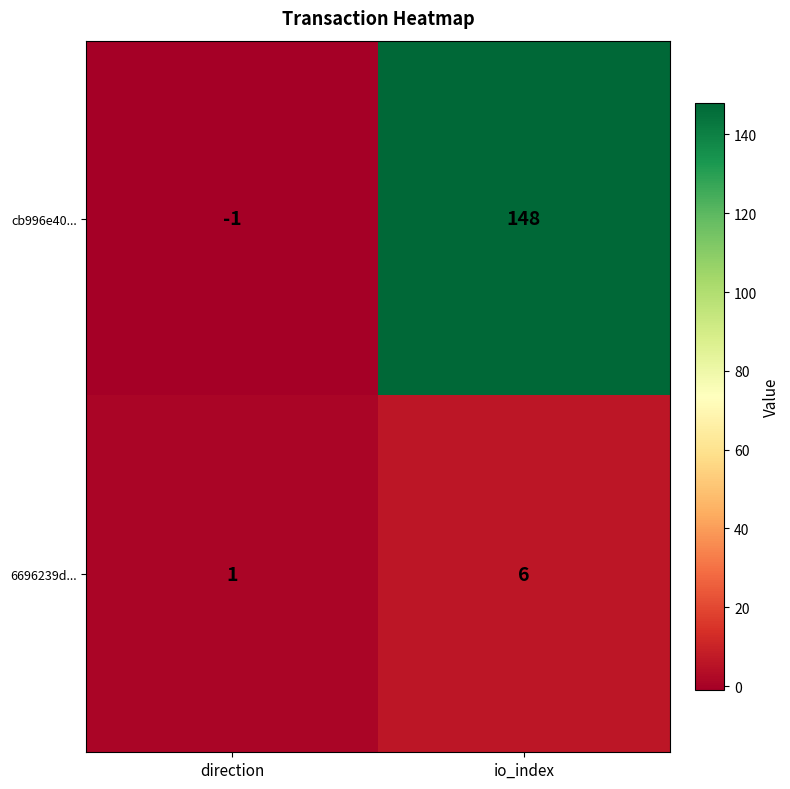

The value of 6696239d... at io_index is 6. True or false?

True